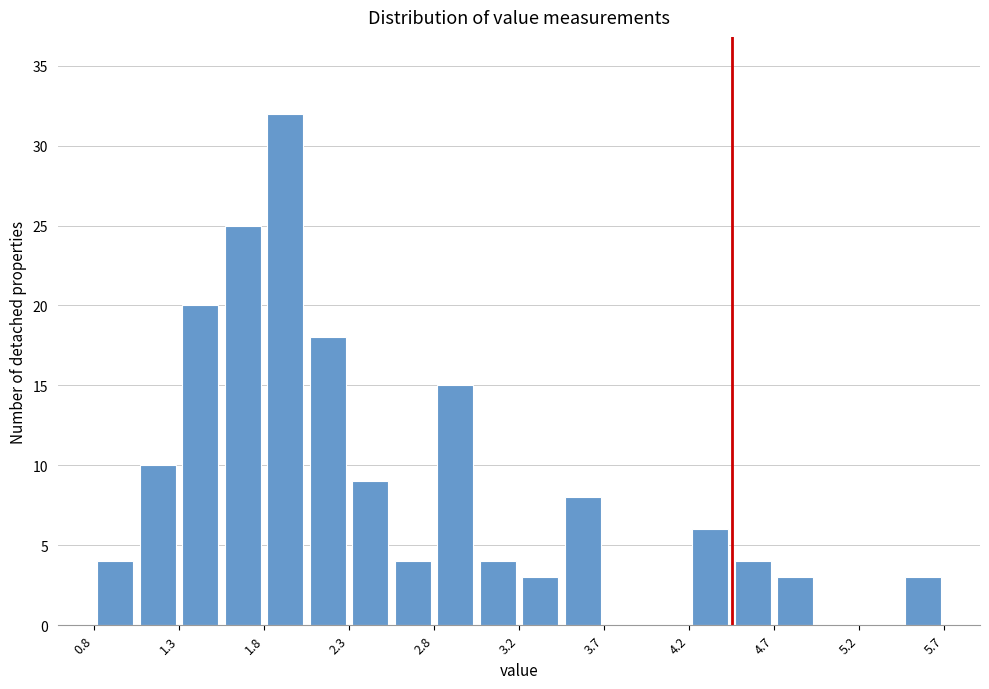

Which range on the x-axis has the tallest bar?

1.80 to 2.05